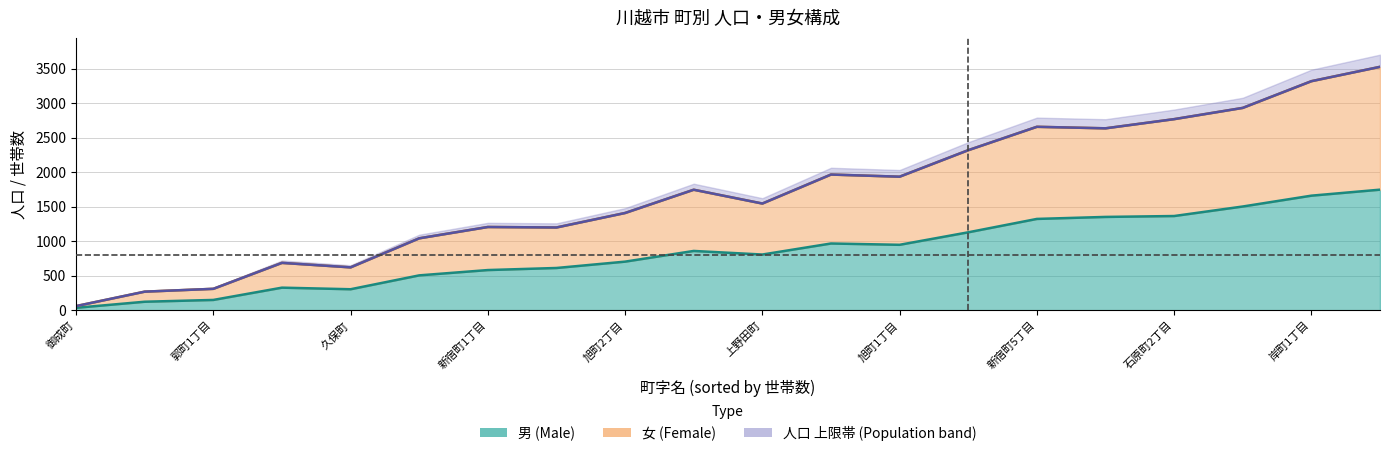

What is the label of the 18th point from the right?

旭町3丁目